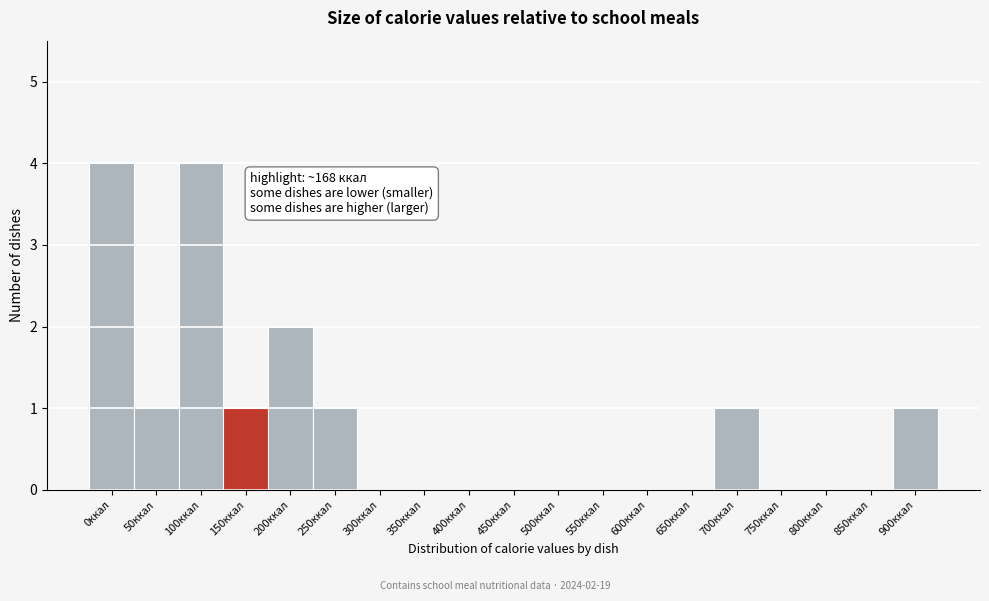

Reading left to right, transcribe all the data shown in this chart.

0ккал=4	50ккал=1	100ккал=4	150ккал=1	200ккал=2	250ккал=1	300ккал=0	350ккал=0	400ккал=0	450ккал=0	500ккал=0	550ккал=0	600ккал=0	650ккал=0	700ккал=1	750ккал=0	800ккал=0	850ккал=0	900ккал=1